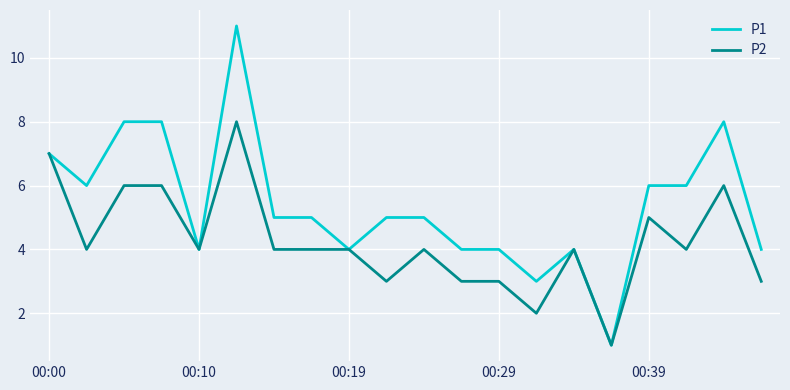

List the series in order of their overall mean, highest first.

P1, P2